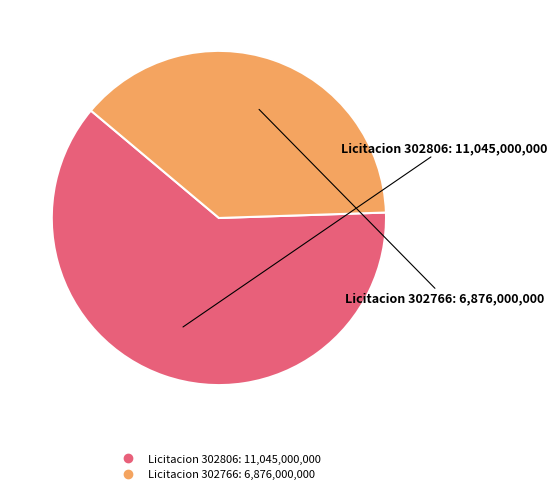

How many slices are in this pie chart?

2